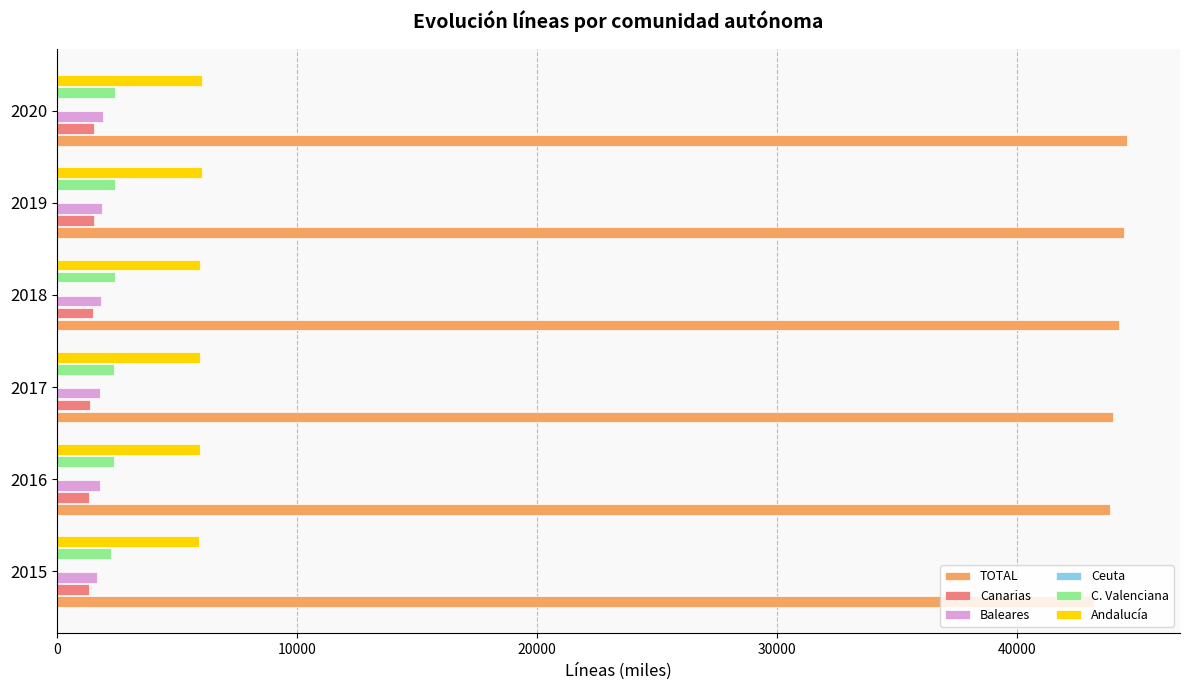

What is the value of the Ceuta bar at the 3rd from the left?

0.1